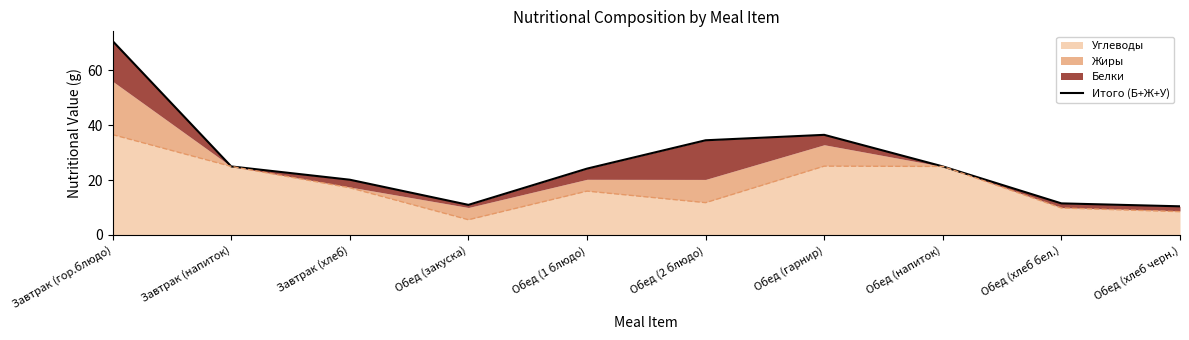

List the labels in order of value, largest first.

Завтрак (гор.блюдо), Обед (гарнир), Обед (2 блюдо), Завтрак (напиток), Обед (напиток), Обед (1 блюдо), Завтрак (хлеб), Обед (хлеб бел.), Обед (закуска), Обед (хлеб черн.)